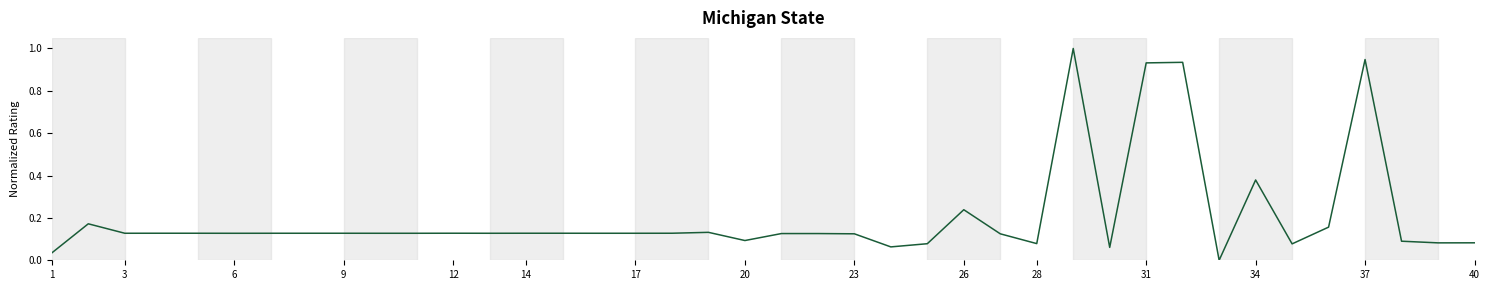

How many lines are shown in the chart?

1